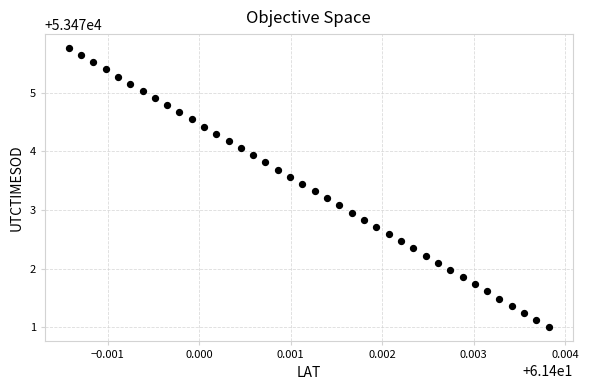

What is the range of Y values (max minus min)?

4.8